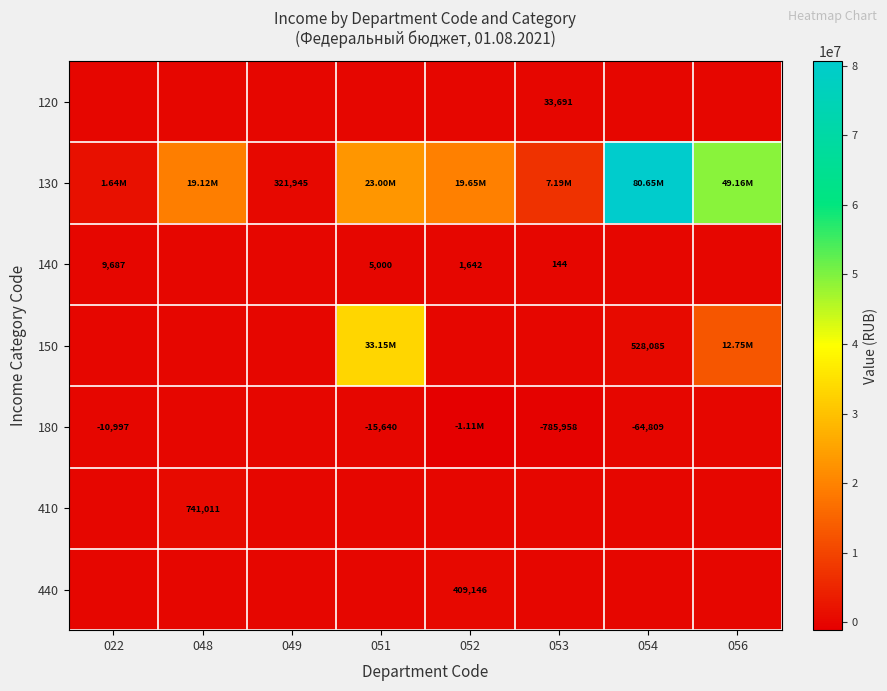

List the labels in order of 150 value, largest first.

051, 056, 054, 022, 048, 049, 052, 053